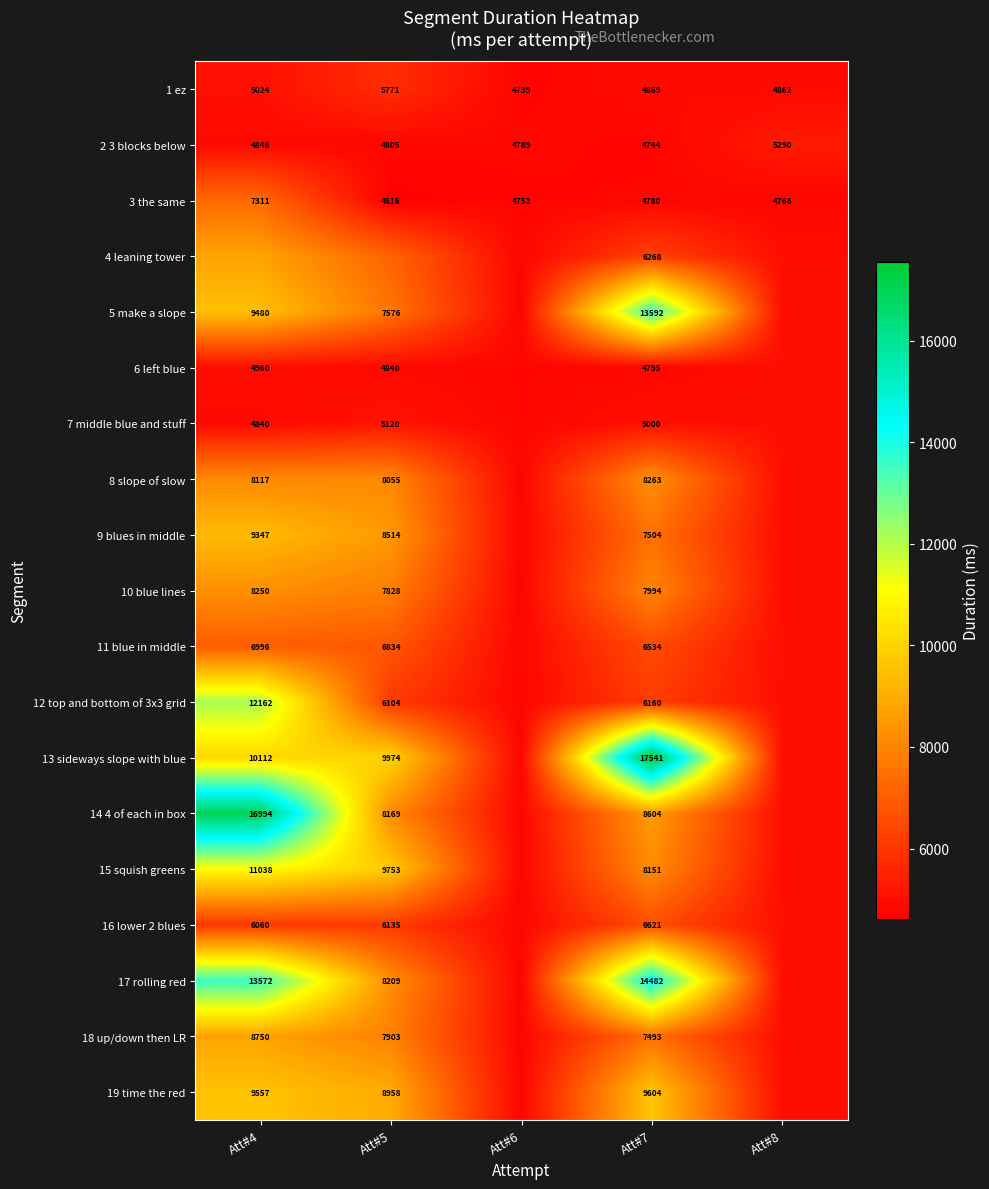

Is the value of 1 ez at Att#4 greater than the value of 3 the same at Att#7?

Yes